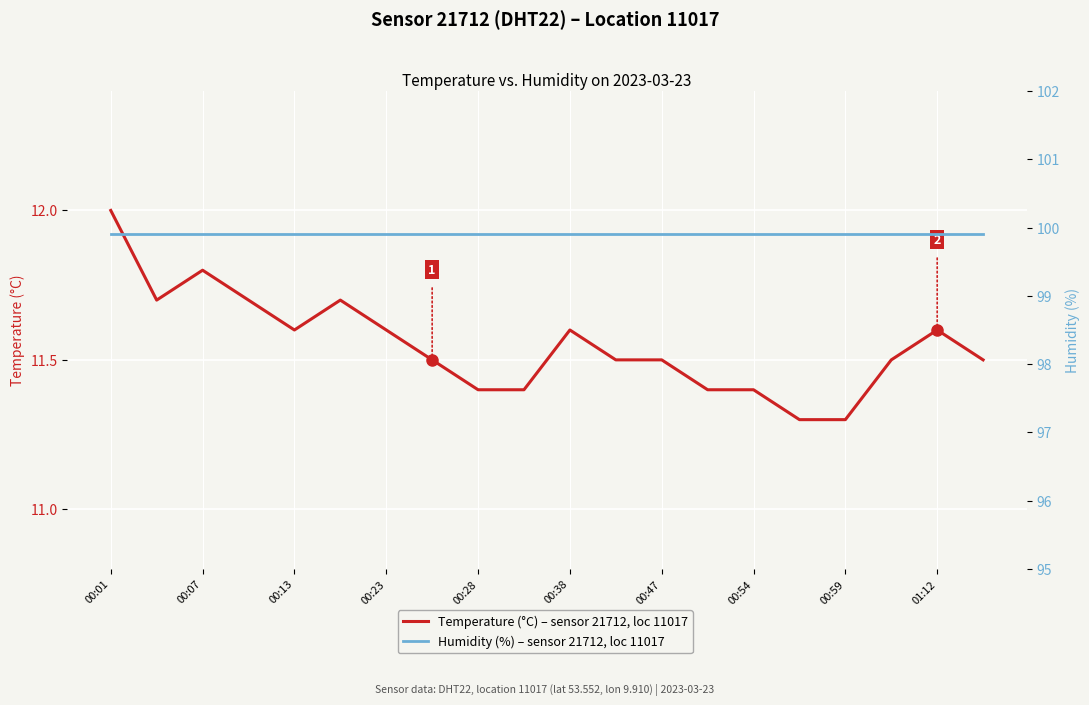

True or false: Humidity (%) – sensor 21712, loc 11017 and Temperature (°C) – sensor 21712, loc 11017 intersect in this chart.

False